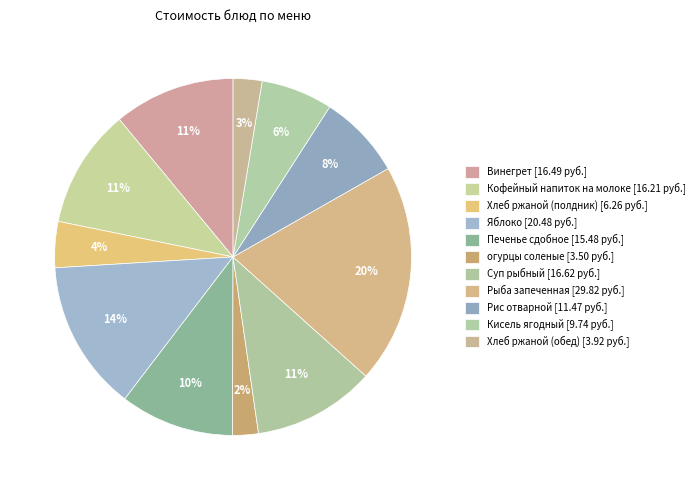

How many segments does this pie chart have?

11